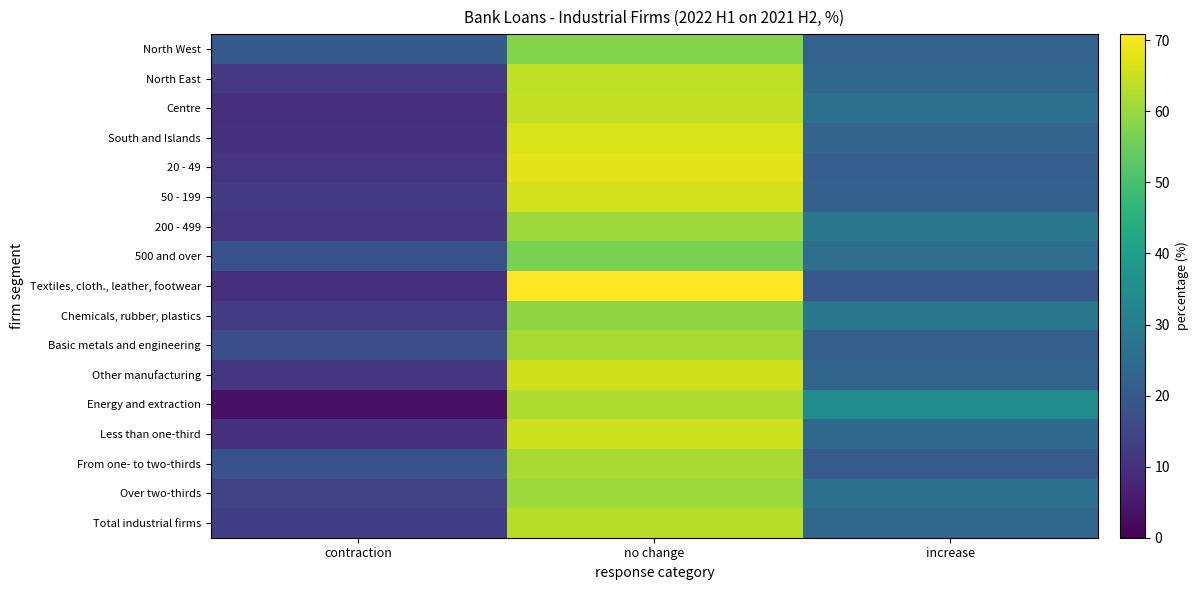

What is the greatest value displayed?

70.9